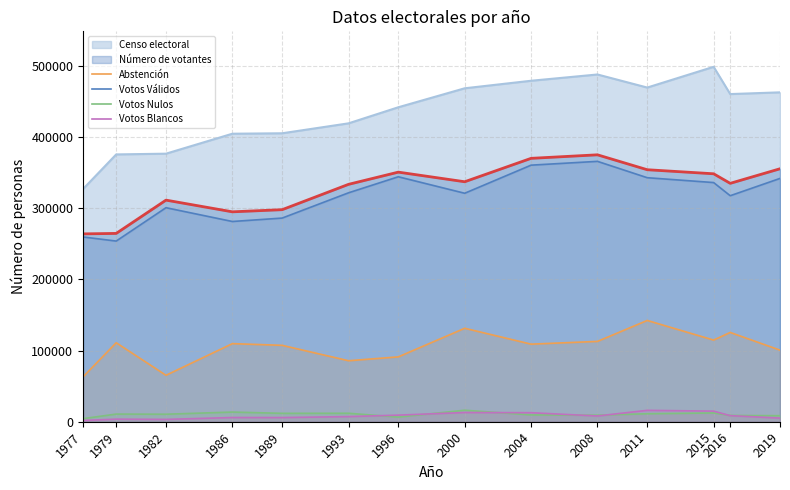

Count the number of data series in this chart.

6